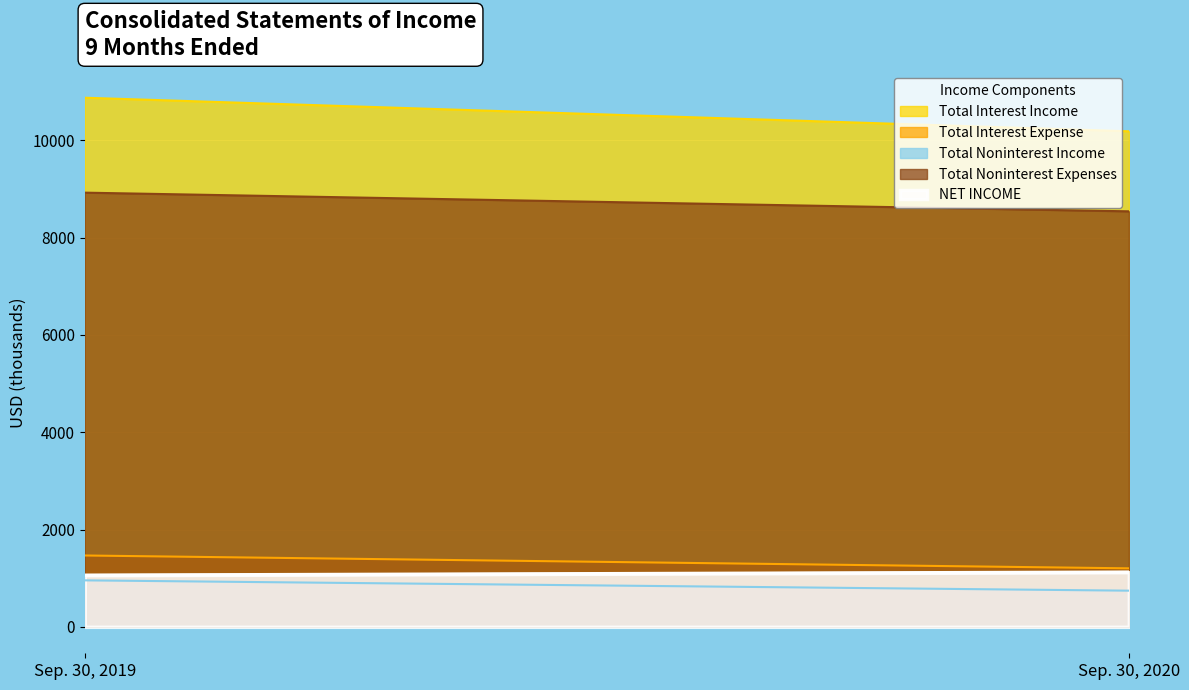

What is the sum of all Total Interest Income values?

21058